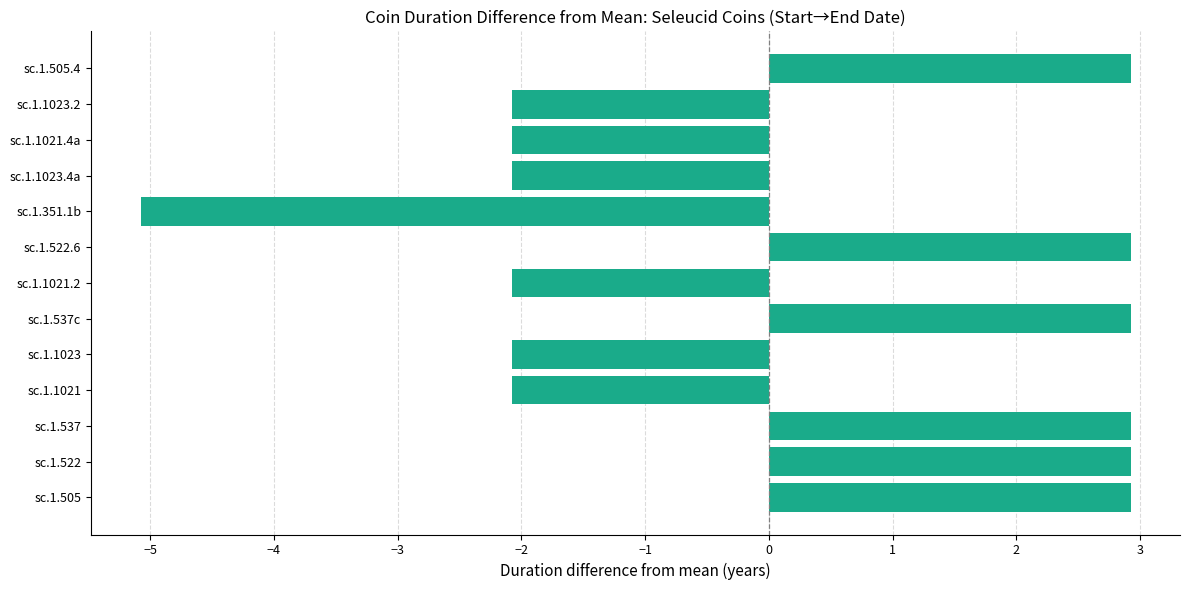

What is the sum of the values at sc.1.1021.4a and sc.1.1023.4a?

-4.2